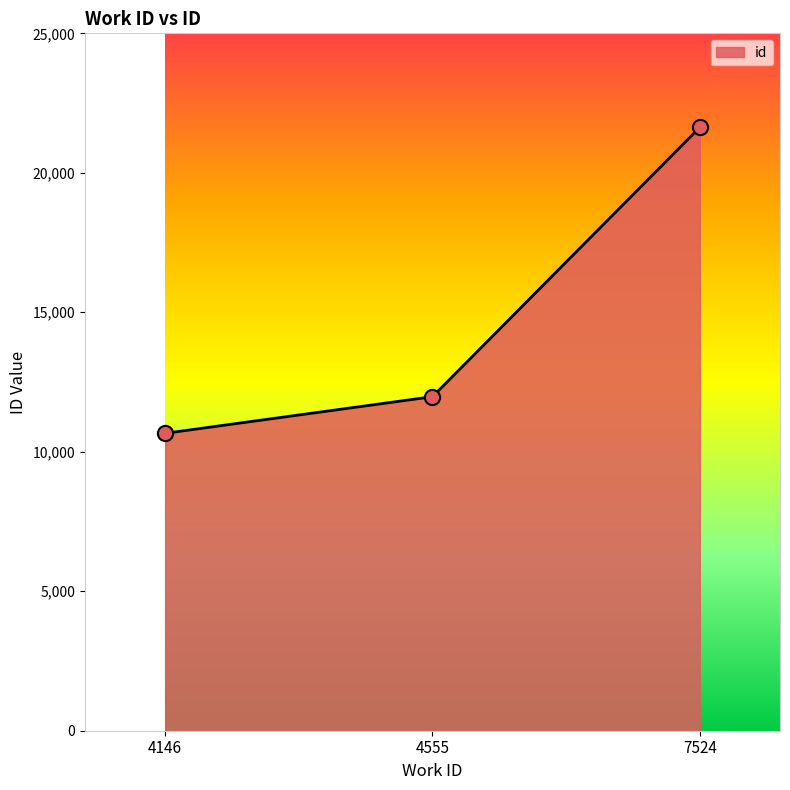

What is the change in value from 4555 to 7524?

+9654